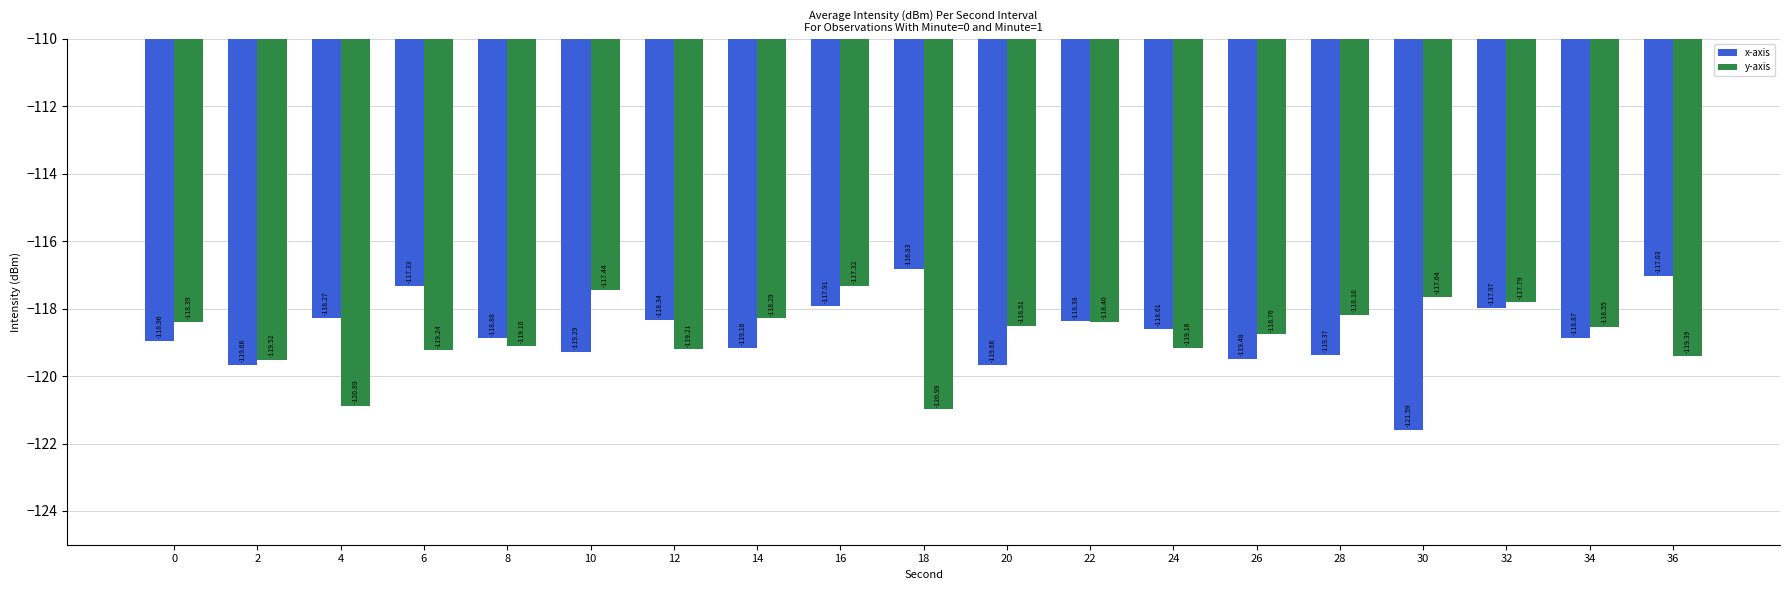

What are all the series names shown in the legend?

x-axis, y-axis